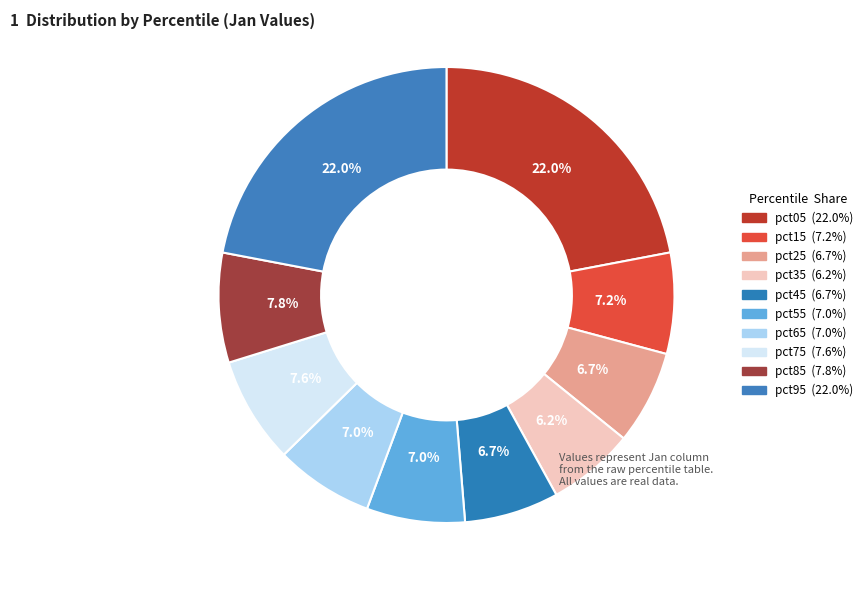

How many segments does this pie chart have?

10